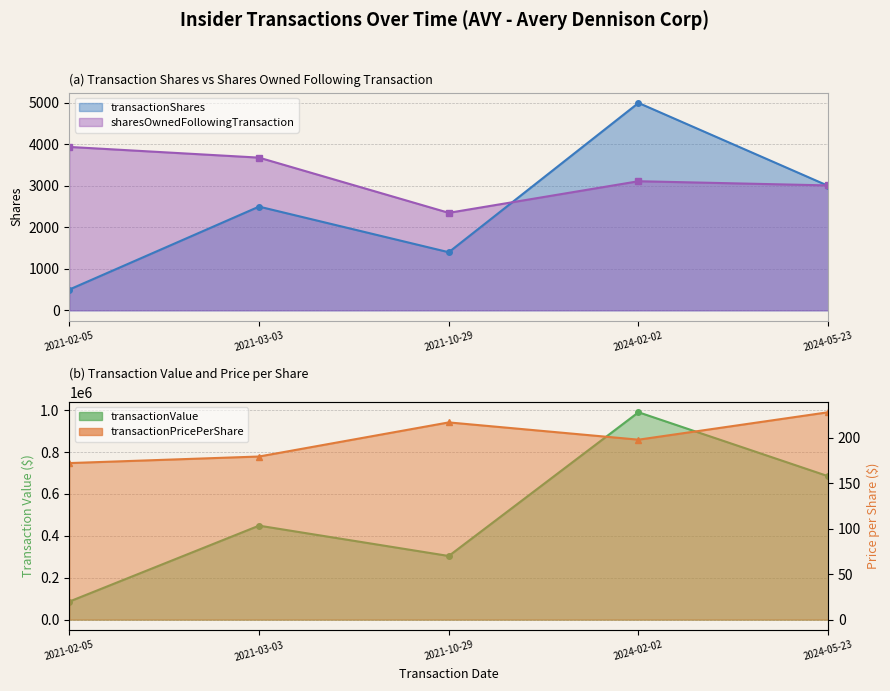

Is it true that transactionValue equals 167971.2 at 2021-10-29?

False